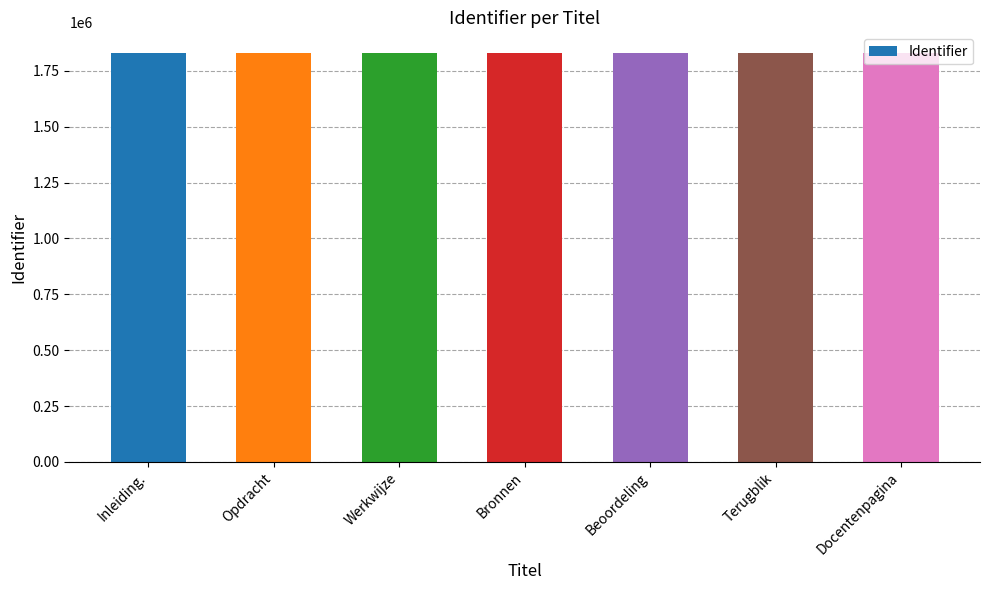

What is the approximate value at Werkwijze?

1831230